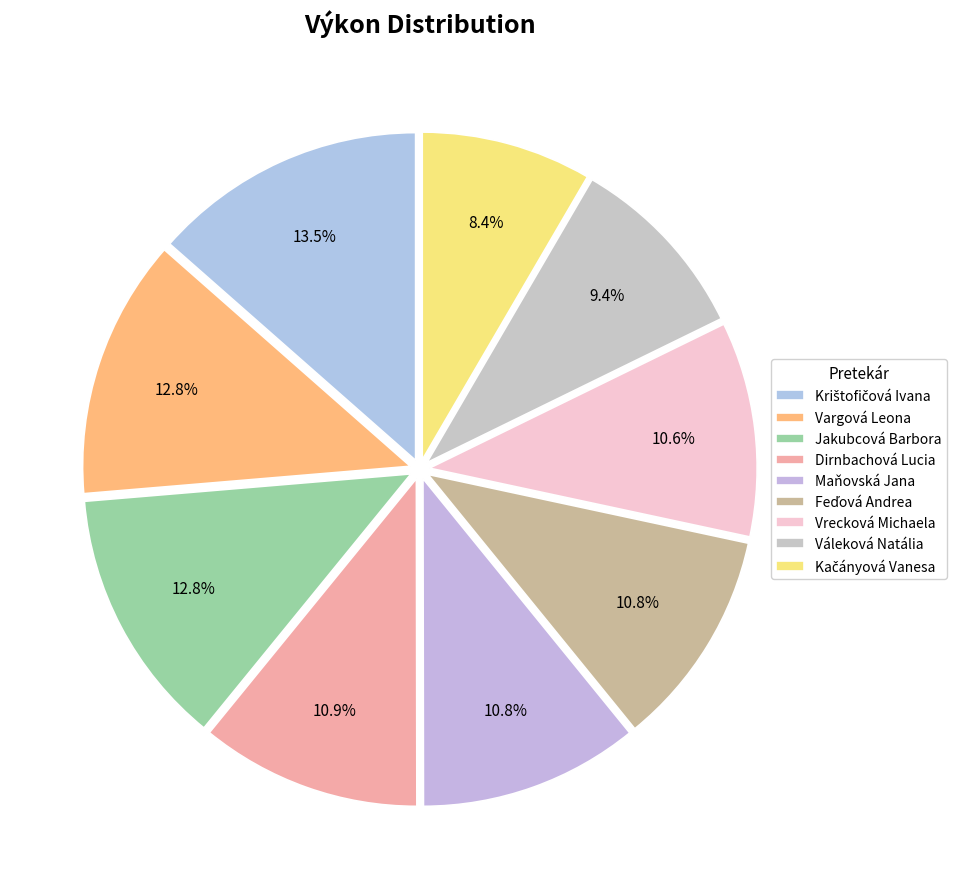

To the nearest percent, what portion does Jakubcová Barbora represent?

13%